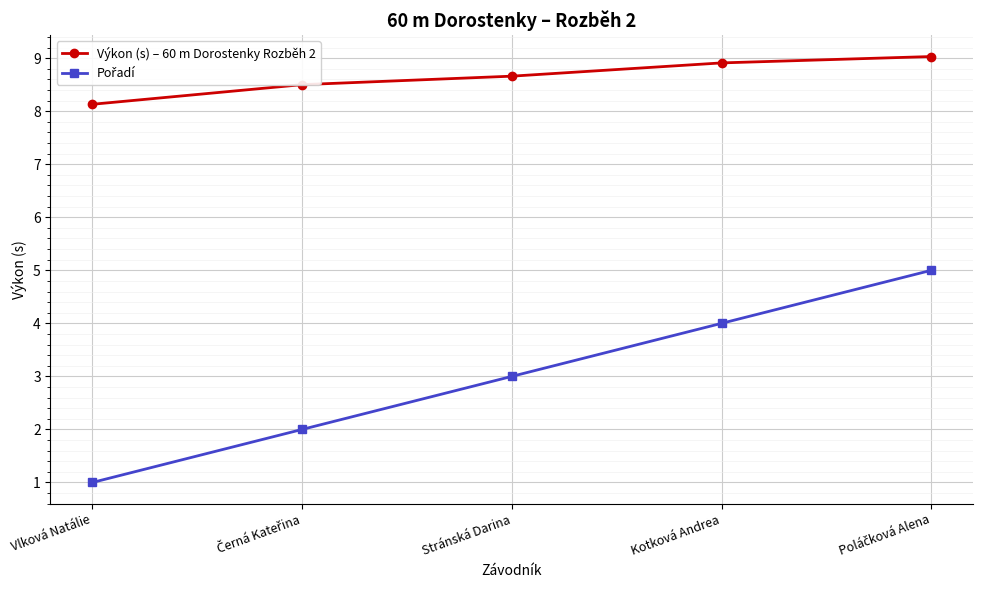

Does the chart have visible grid lines?

Yes